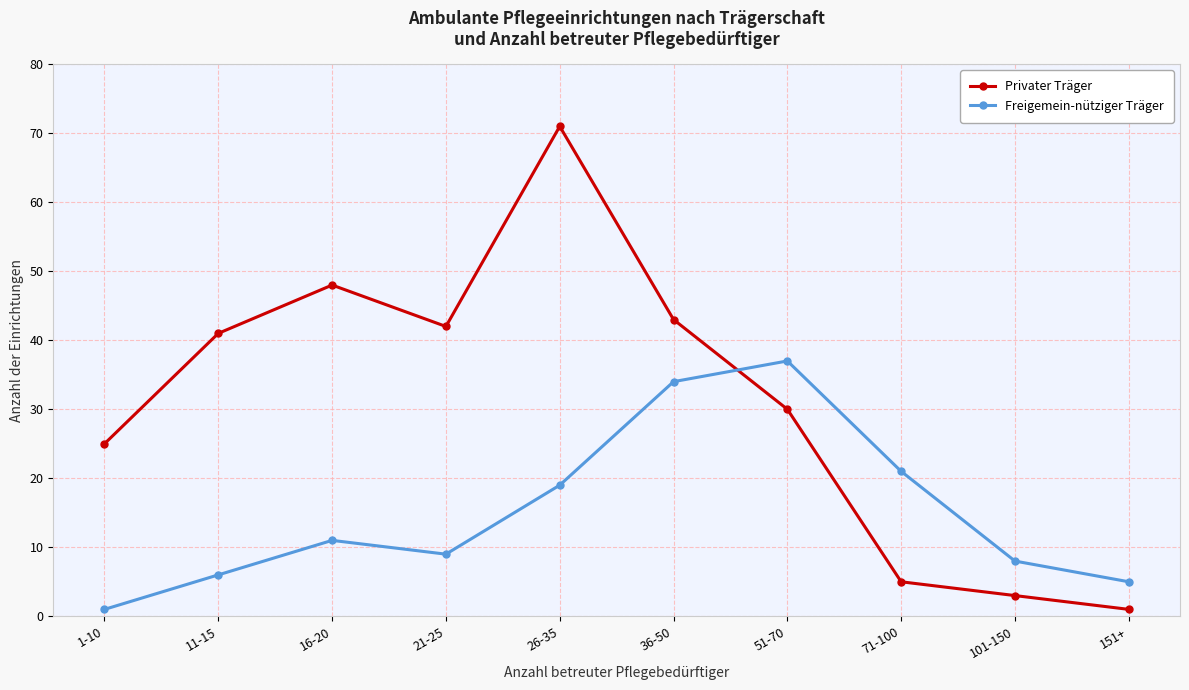

Which series has the largest total across all categories?

Privater Träger